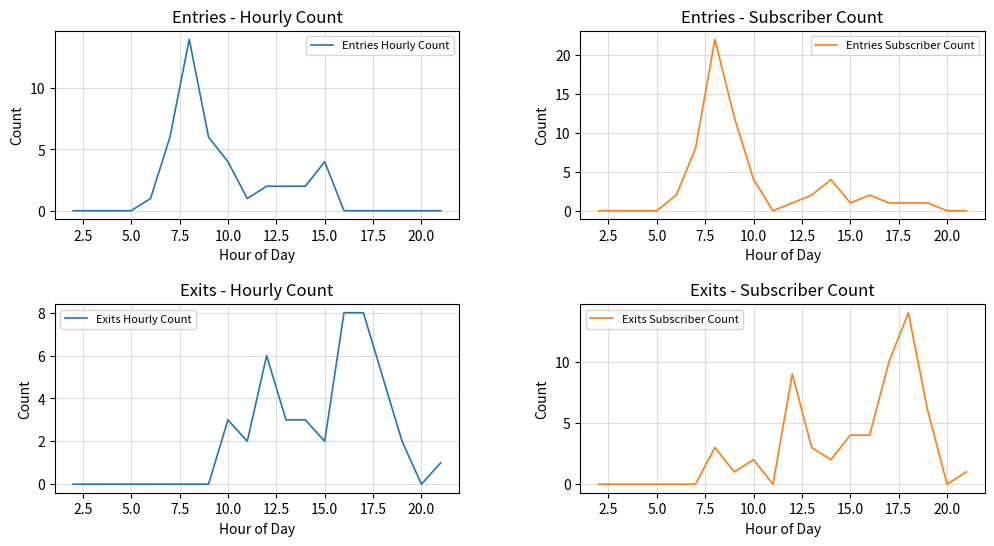

What is the highest value of the Entries Hourly Count series?

14